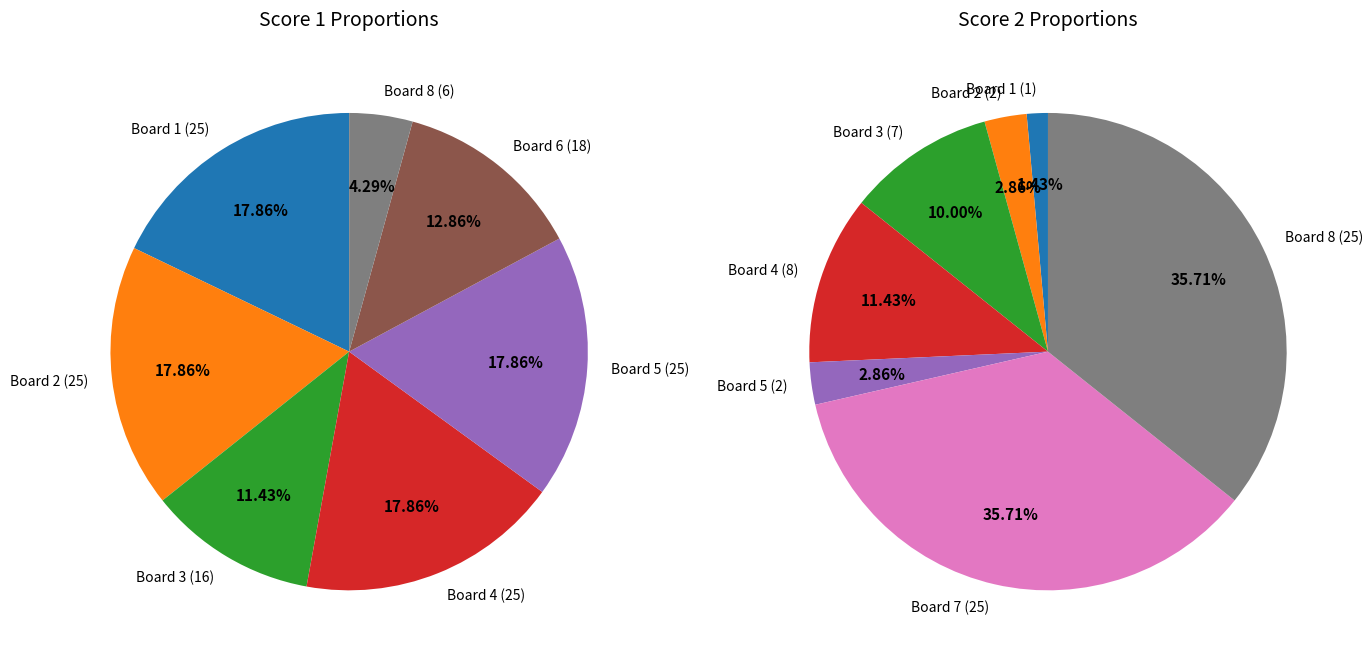

To the nearest percent, what portion does Board 7 represent?

36%